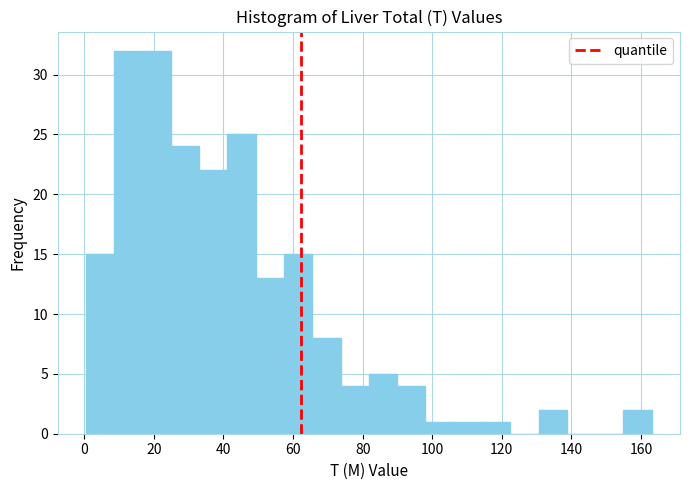

Reading left to right, list every bar in this chart as the range it spans on the x-axis followed by its height. Neither the bar edges nor the heights are printed on the chart, so give them approximately, as read against the axes.

0 to 8: 15
8 to 16: 32
16 to 24: 32
24 to 34: 24
34 to 42: 22
42 to 50: 25
50 to 58: 13
58 to 66: 15
66 to 74: 8
74 to 82: 4
82 to 90: 5
90 to 98: 4
98 to 106: 1
106 to 114: 1
114 to 122: 1
122 to 130: 0
130 to 138: 2
138 to 146: 0
146 to 154: 0
154 to 164: 2